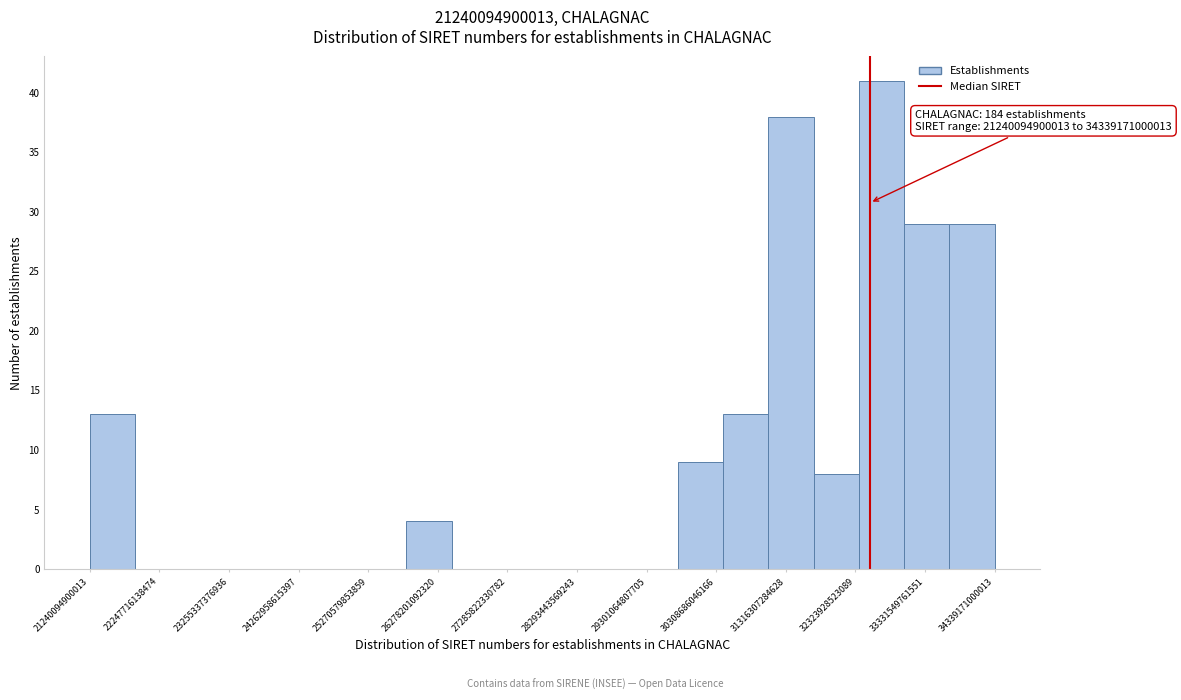

Read against the x-axis, roughly where is the centre of the tallest bar?

32800000000000